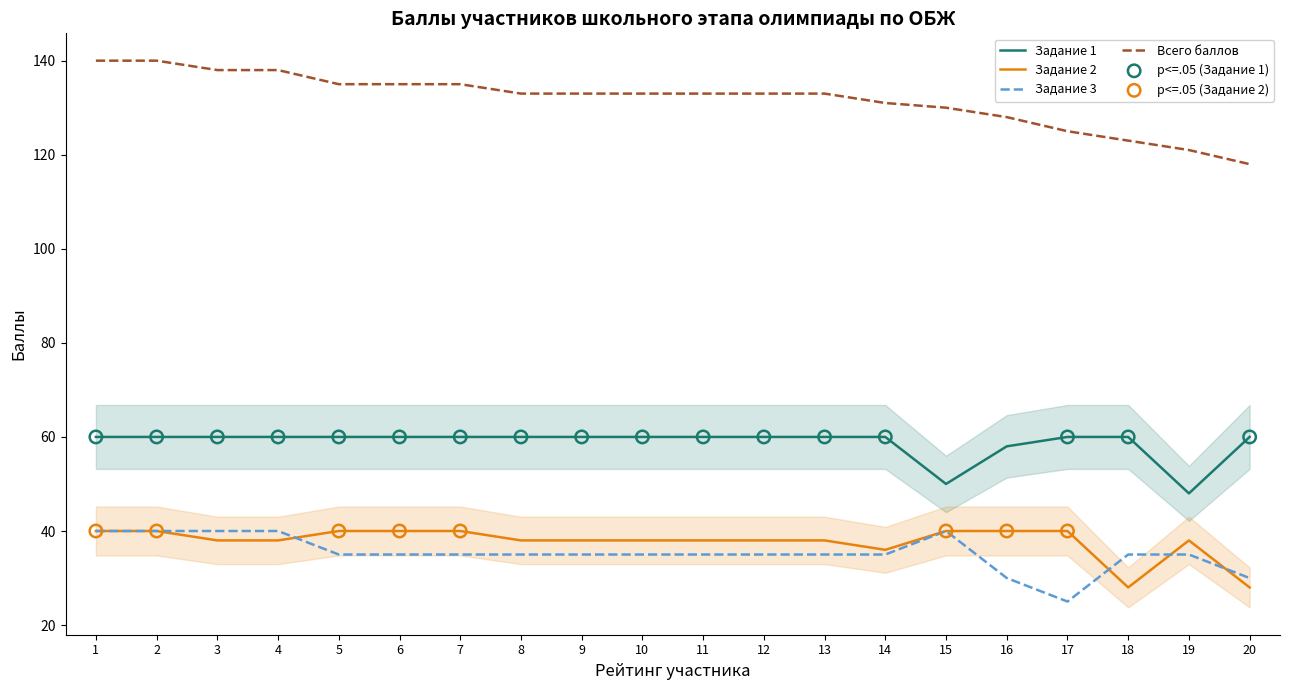

At how many categories does at least one series exceed 62?

20